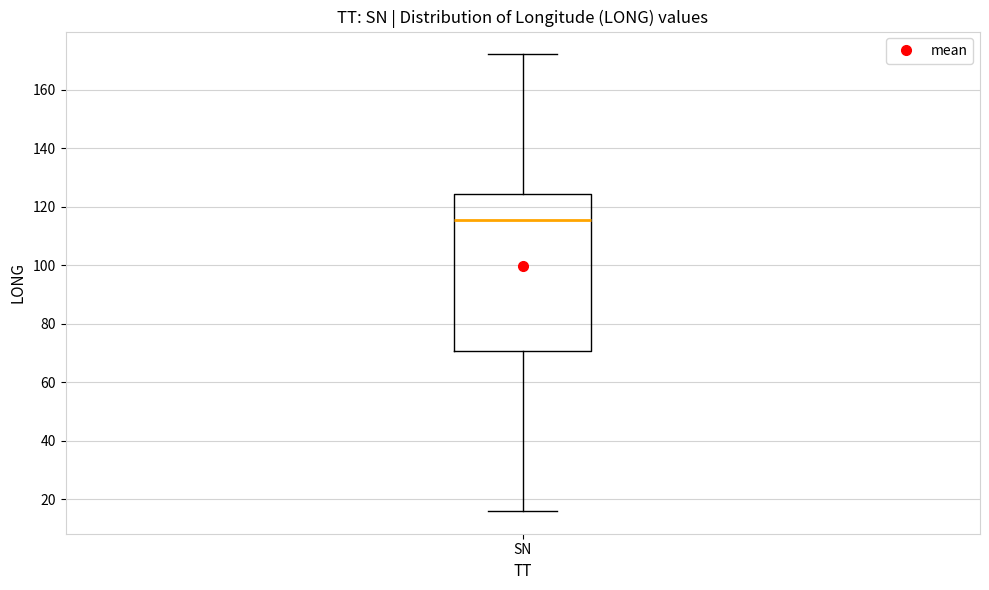

Transcribe this box plot: give where the median line is, the range the box spans, and where the two whiskers end, as read against the y-axis. The values are not printed on the chart, so give them approximately, as read against the axis.

median 116, box 70 to 124, whiskers 16 to 172